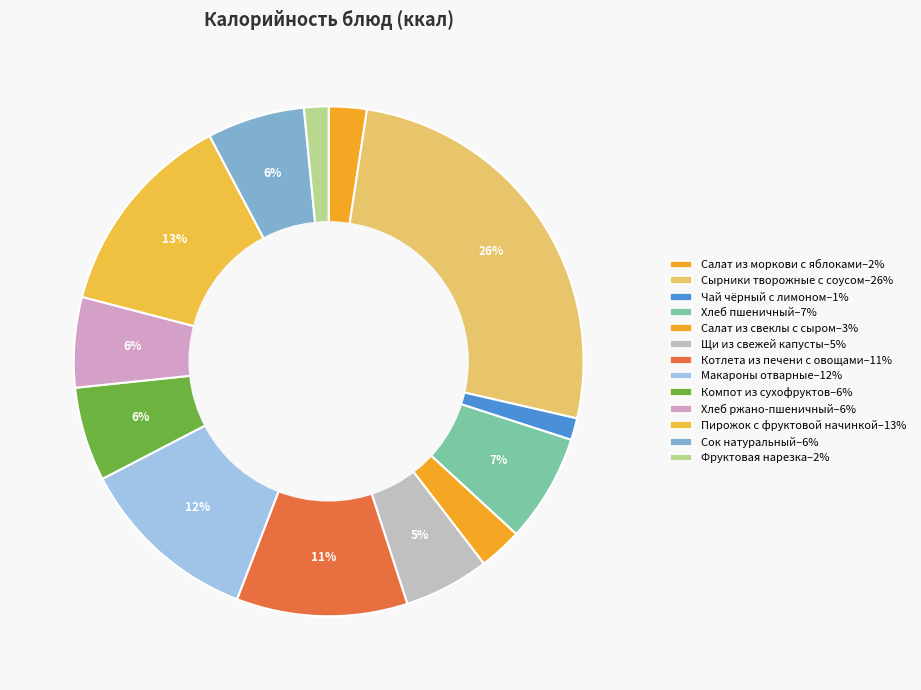

What percentage is the Сырники творожные с соусом slice, to the nearest percent?

26%